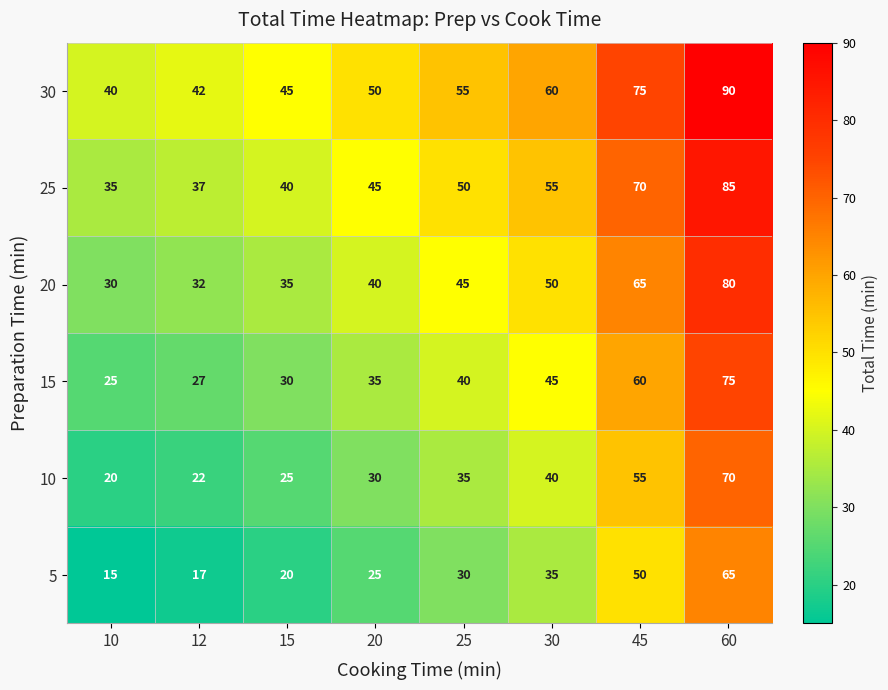

What is the maximum value for 15?

75